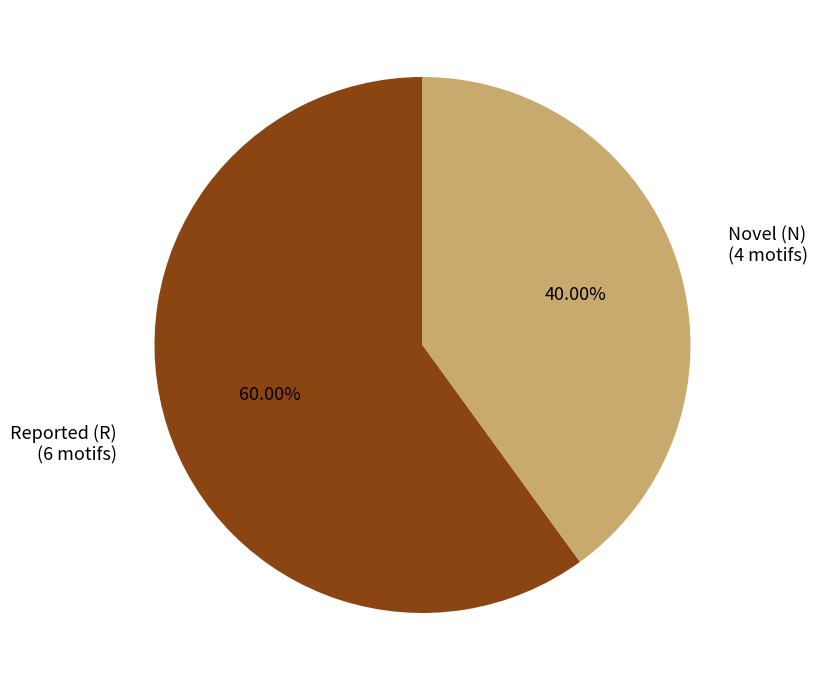

Rank the categories by value from highest to lowest.

Reported (R), Novel (N)